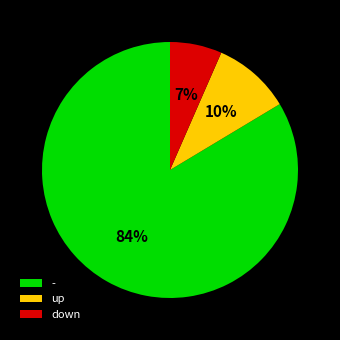

Does - represent more than half of the total?

Yes